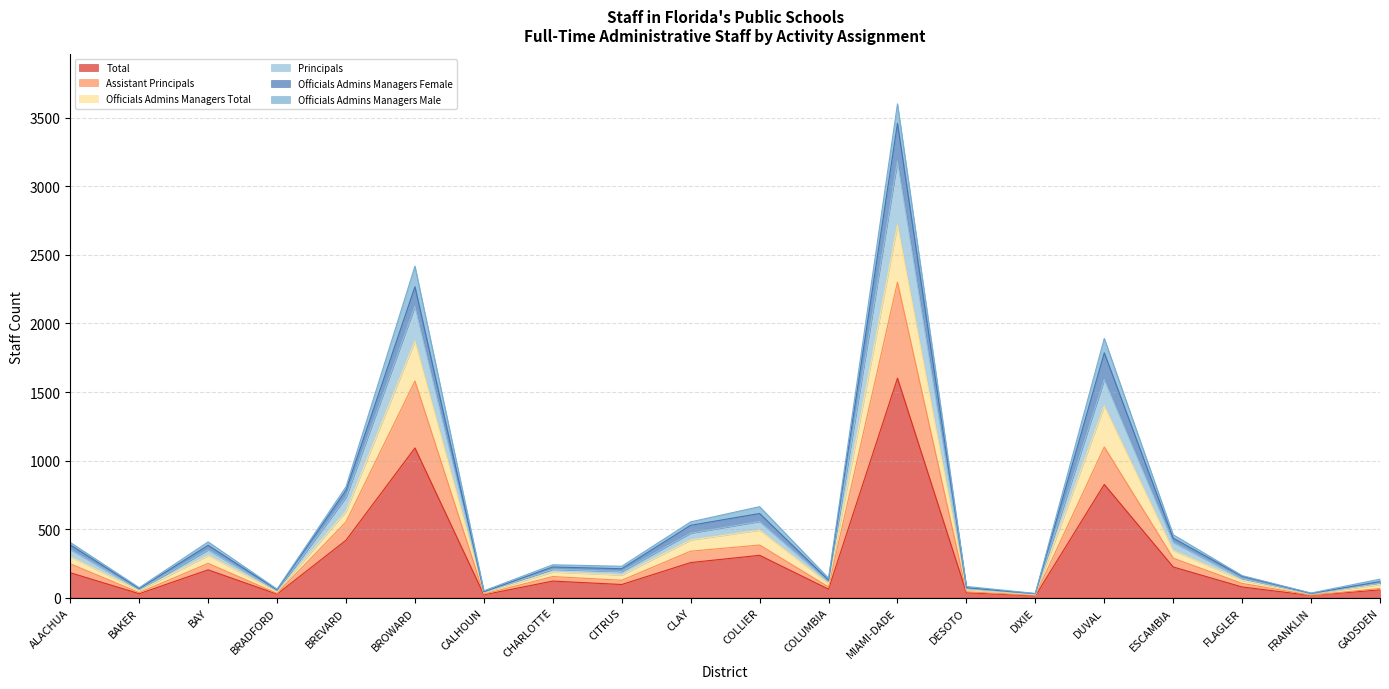

What is the highest value of the Total series?

1601